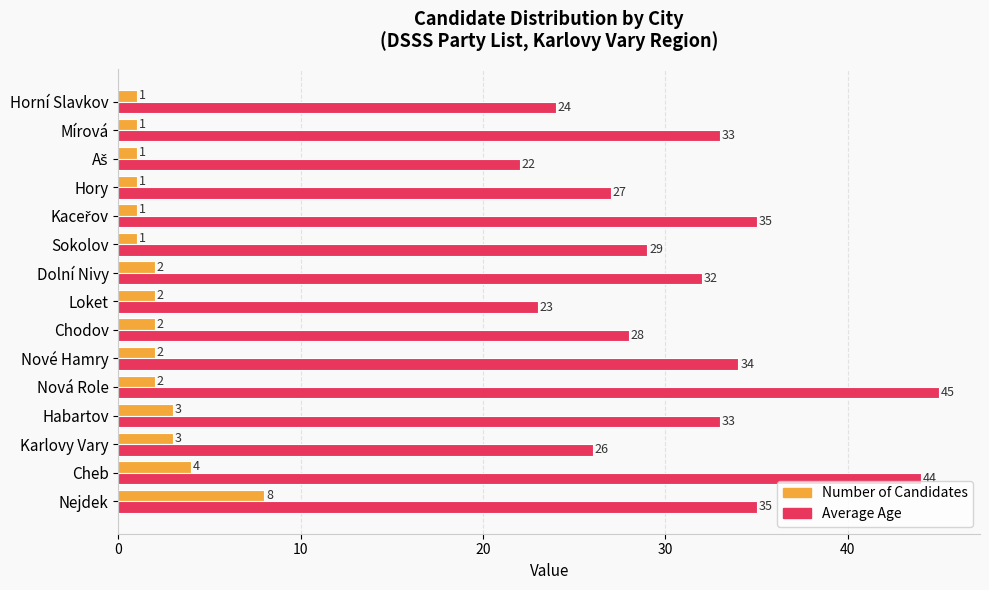

True or false: Number of Candidates has a value of 2 at Chodov.

True